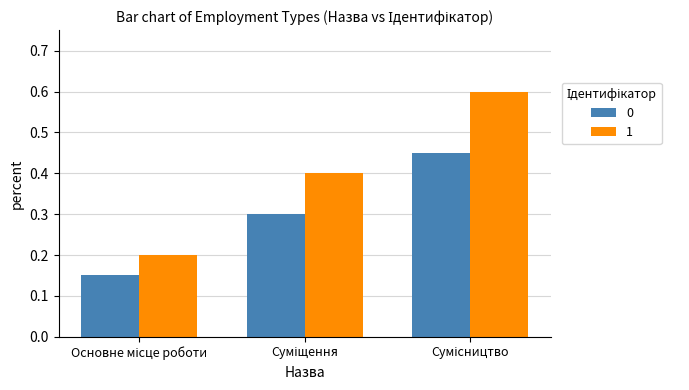

At how many categories does at least one series exceed 0?

3